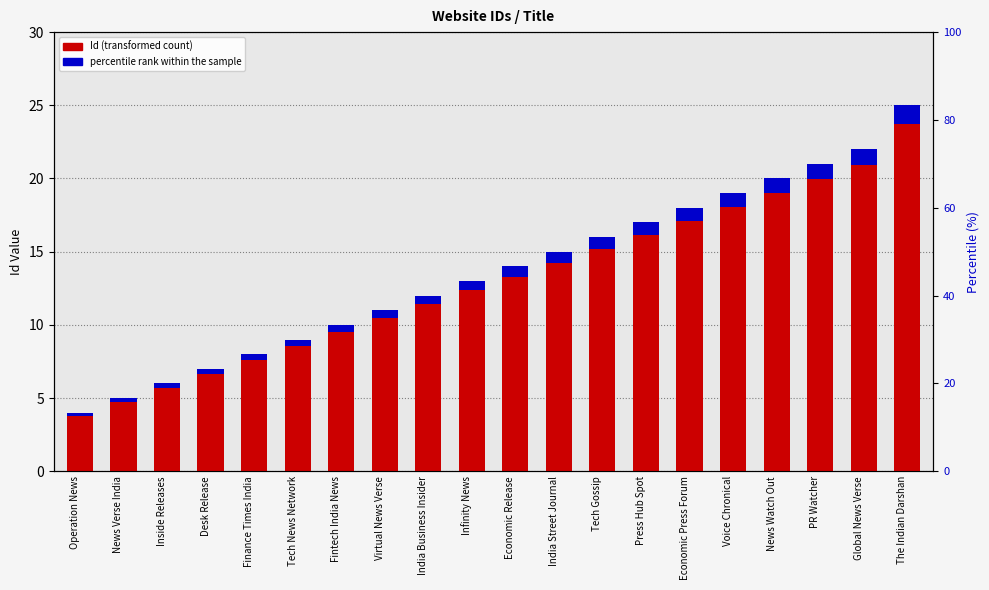

Reading right to left, list all the values displayed in this chart.

Id (transformed count): The Indian Darshan=25.0	Global News Verse=22.0	PR Watcher=21.0	News Watch Out=20.0	Voice Chronical=19.0	Economic Press Forum=18.0	Press Hub Spot=17.0	Tech Gossip=16.0	India Street Journal=15.0	Economic Release=14.0	Infinity News=13.0	India Business Insider=12.0	Virtual News Verse=11.0	Fintech India News=10.0	Tech News Network=9.0	Finance Times India=8.0	Desk Release=7.0	Inside Releases=6.0	News Verse India=5.0	Operation News=4.0
percentile rank within the sample: The Indian Darshan=1.2	Global News Verse=1.1	PR Watcher=1.0	News Watch Out=1.0	Voice Chronical=1.0	Economic Press Forum=0.9	Press Hub Spot=0.9	Tech Gossip=0.8	India Street Journal=0.8	Economic Release=0.7	Infinity News=0.7	India Business Insider=0.6	Virtual News Verse=0.5	Fintech India News=0.5	Tech News Network=0.5	Finance Times India=0.4	Desk Release=0.3	Inside Releases=0.3	News Verse India=0.2	Operation News=0.2